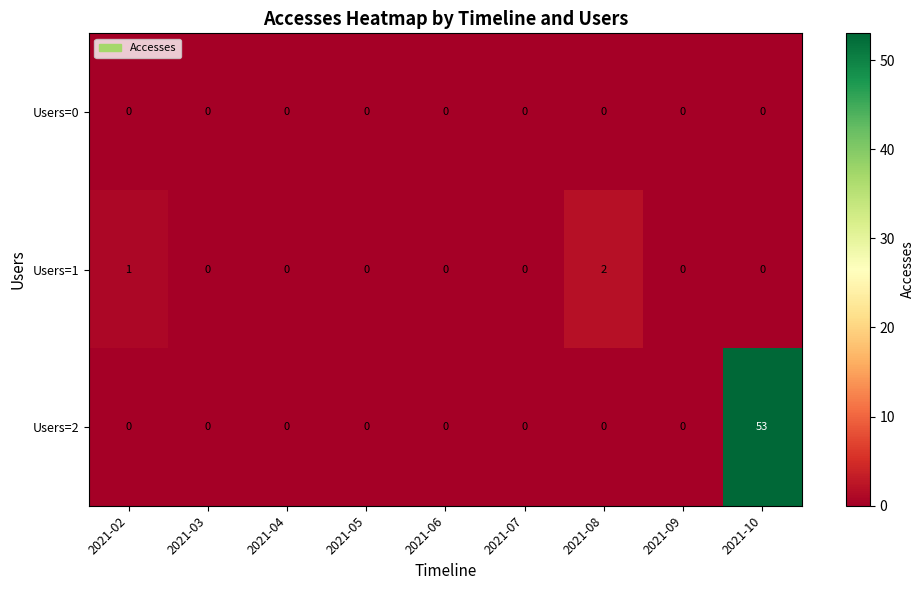

Between 2021-06 and 2021-10, which series saw the biggest shift?

Users=2